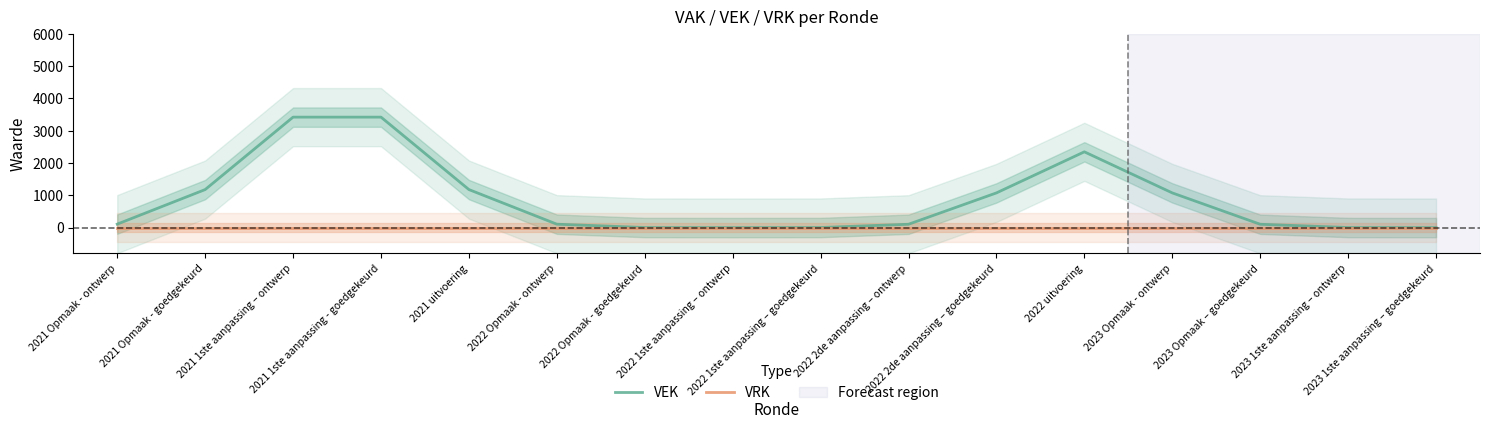

At how many categories does at least one series exceed 2048?

3